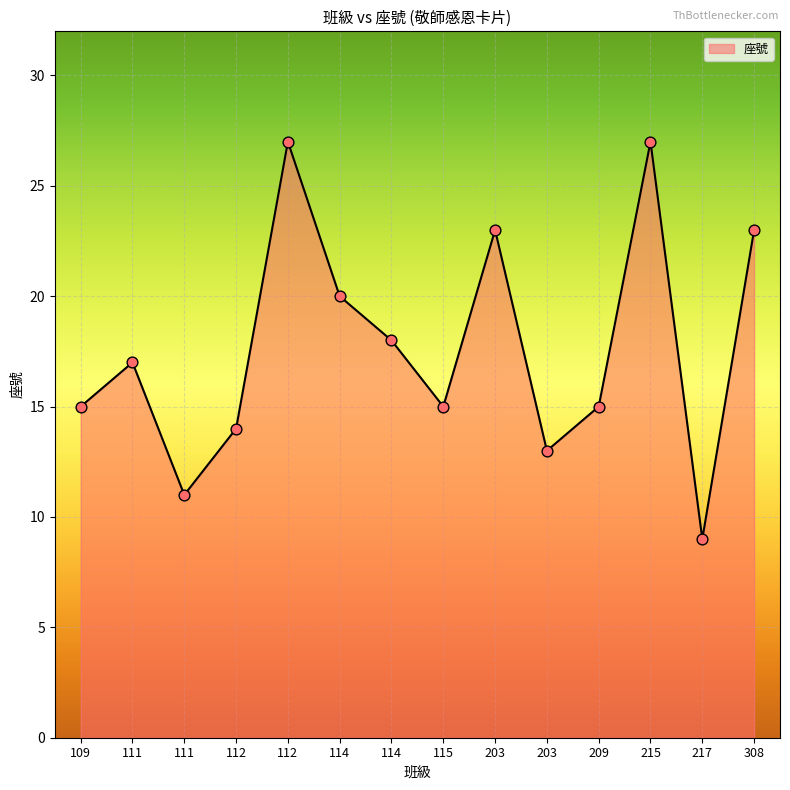

What is the change in value from 209 to 217?

-6